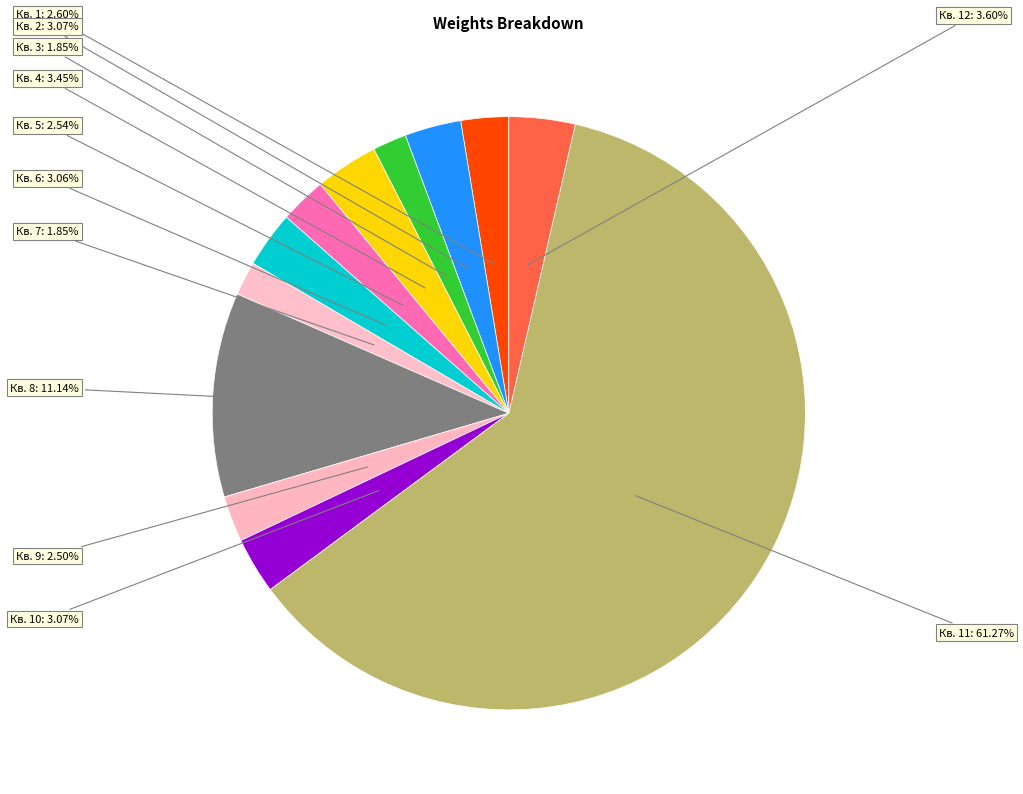

What is the smallest slice in the pie chart?

3